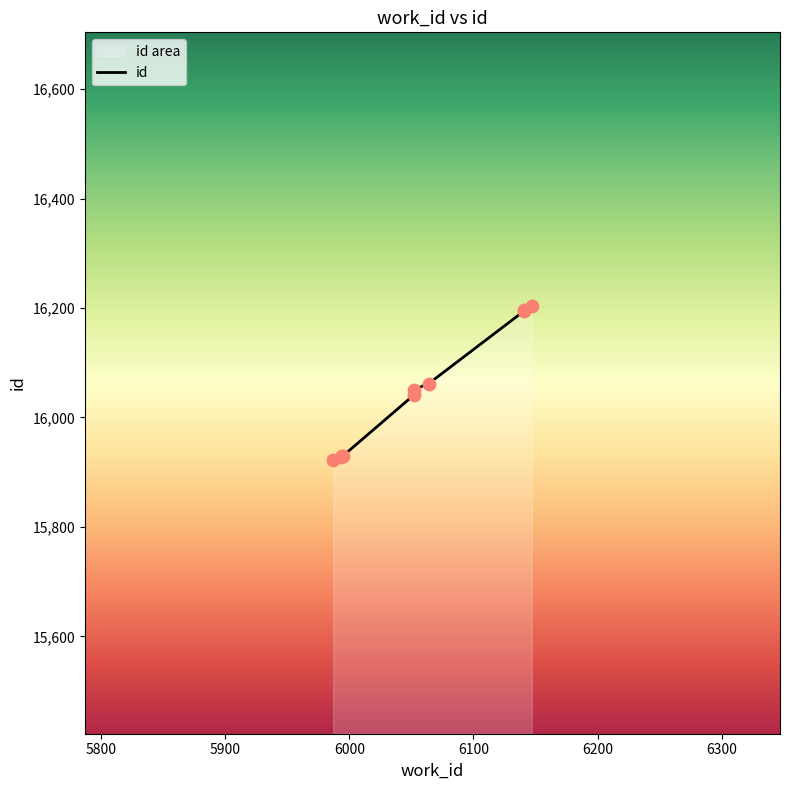

What is the change in value from 6141 to 6147?

+9